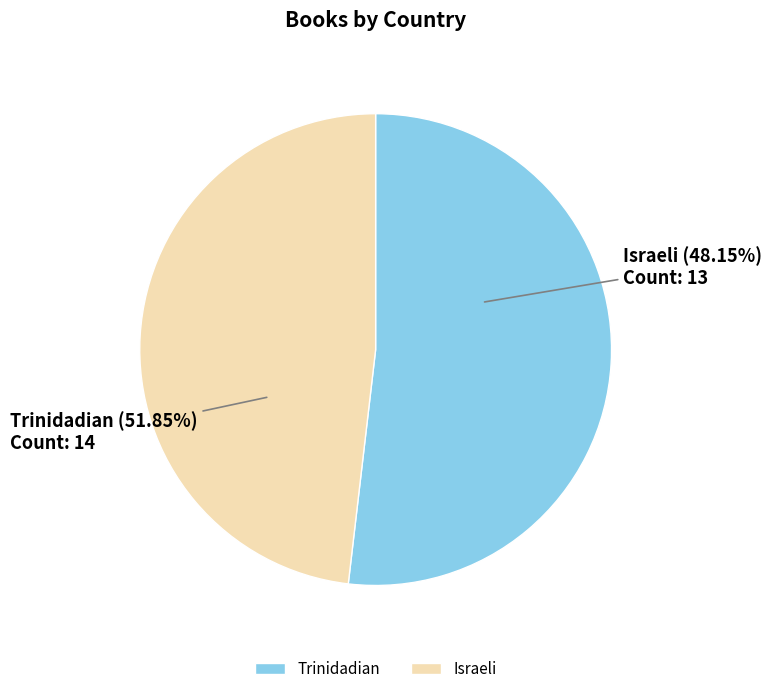

How much of the chart is everything except Trinidadian?

48.1%